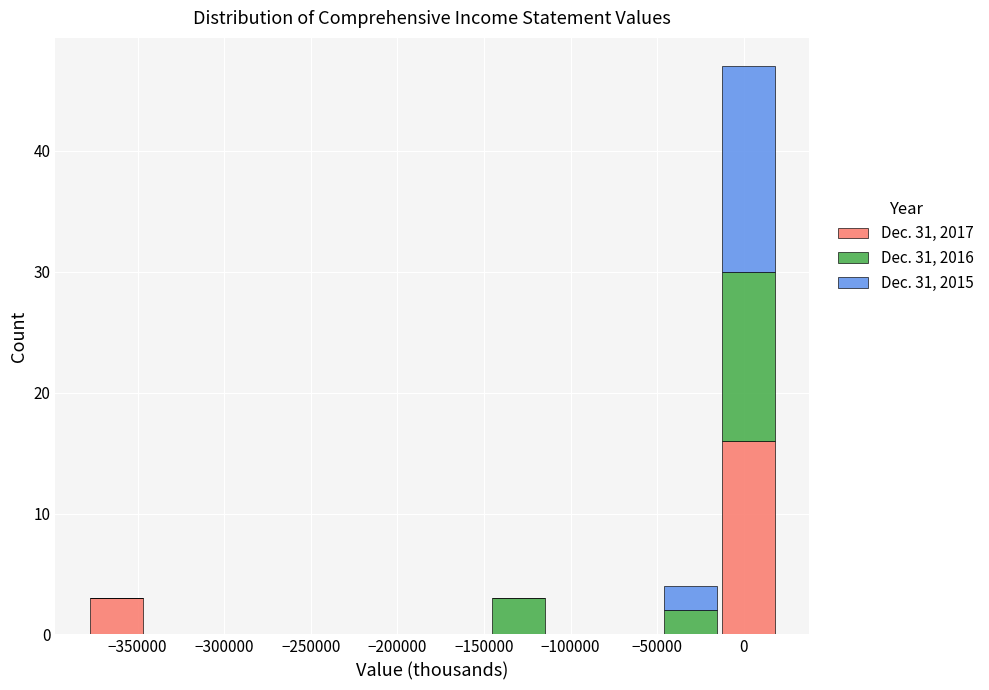

Reading left to right, transcribe this chart: for each stacked bar, give the range it covers on the x-axis and its total height. Neither the bar edges nor the heights are printed on the chart, so give them approximately, as read against the axes.

-380000 to -345000: 3
-345000 to -315000: 0
-315000 to -280000: 0
-280000 to -245000: 0
-245000 to -215000: 0
-215000 to -180000: 0
-180000 to -145000: 0
-145000 to -115000: 3
-115000 to -80000: 0
-80000 to -45000: 0
-45000 to -15000: 4
-15000 to 20000: 47